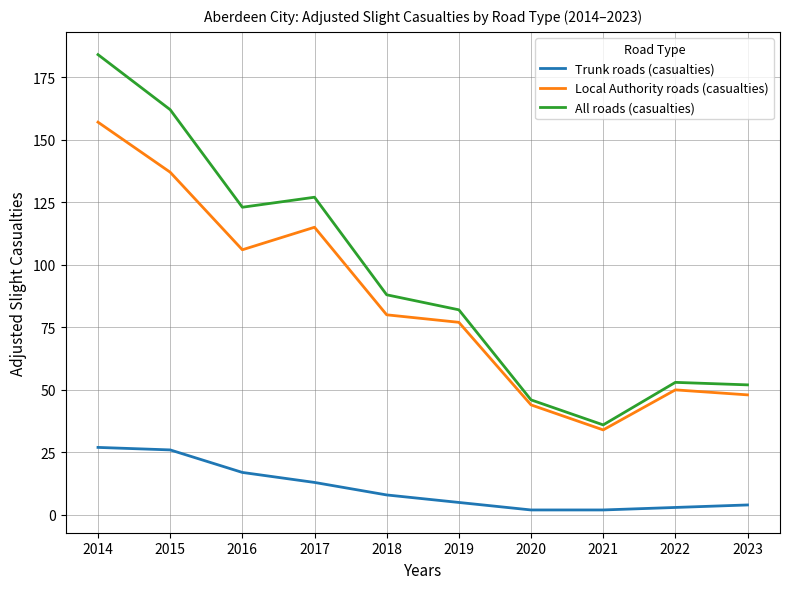

Where is Trunk roads (casualties) nearest to the value 14?

2017